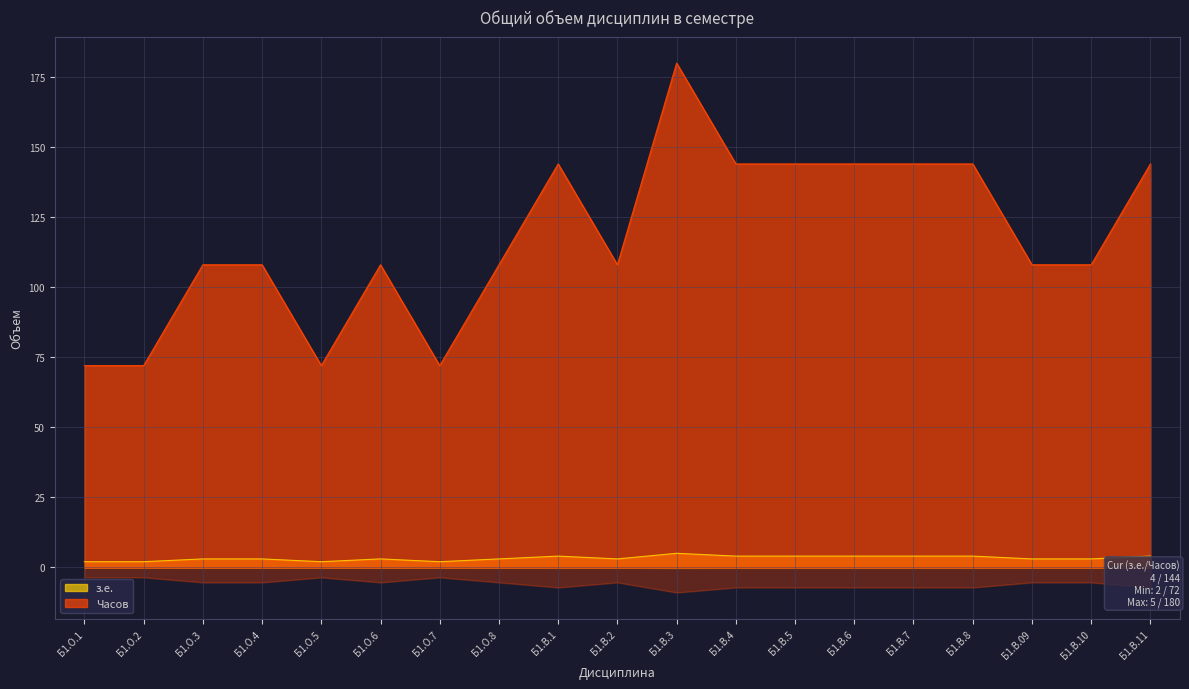

Rank the series by their average value, from highest to lowest.

Часов, з.е.